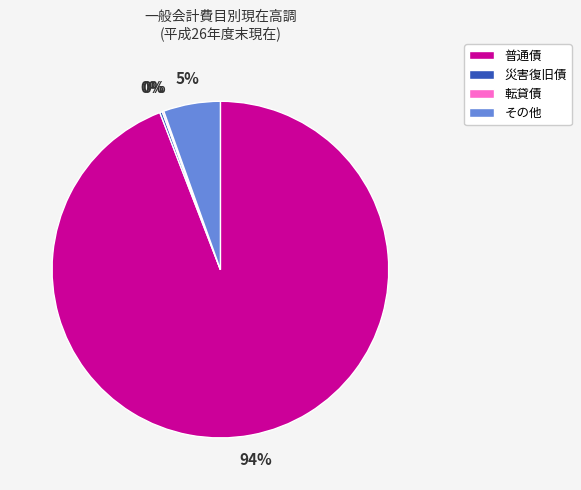

Do 普通債 and その他 together represent more than half of the pie?

Yes